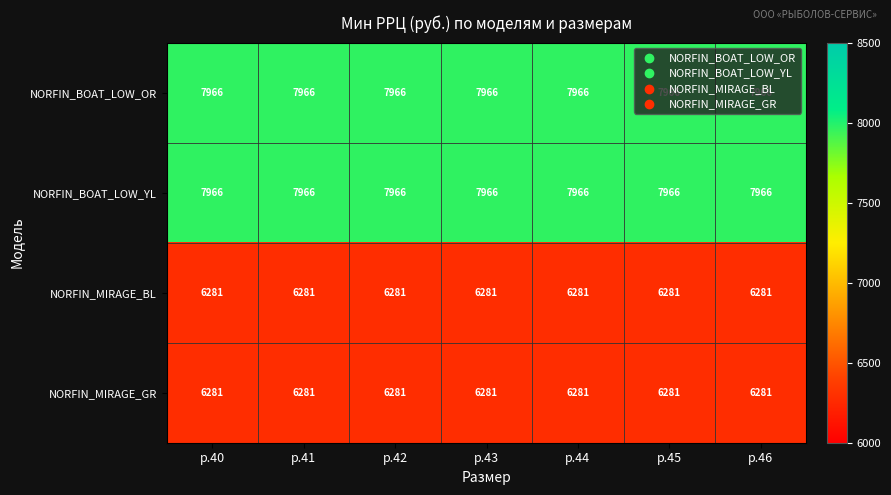

Is the value of NORFIN_MIRAGE_GR at р.40 greater than the value of NORFIN_BOAT_LOW_YL at р.46?

No